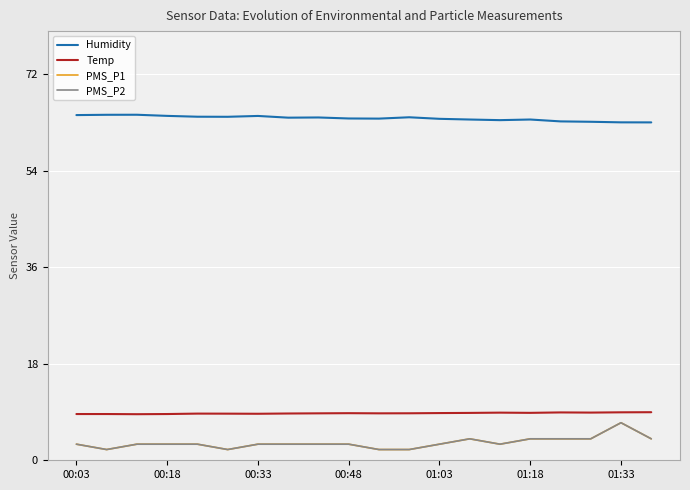

What is the difference between the maximum and minimum values in the Humidity series?

1.4